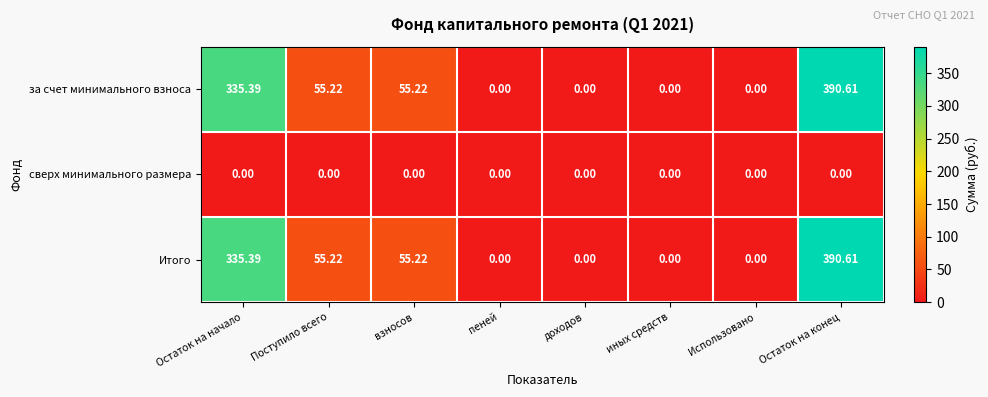

At which label does Итого first exceed 55?

Остаток на начало